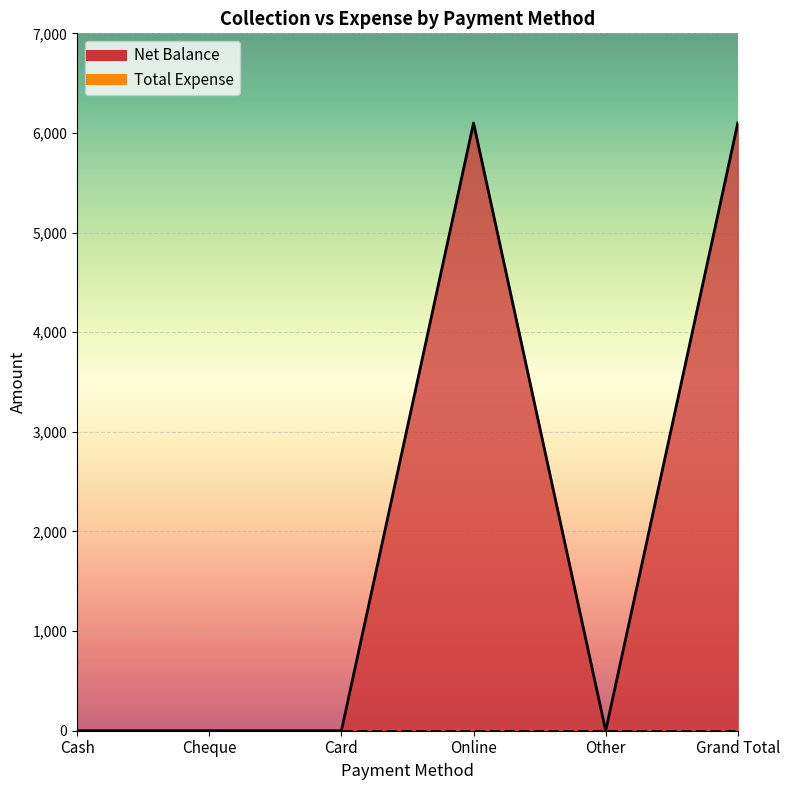

How many points are higher than both their immediate neighbors (excluding endpoints)?

1